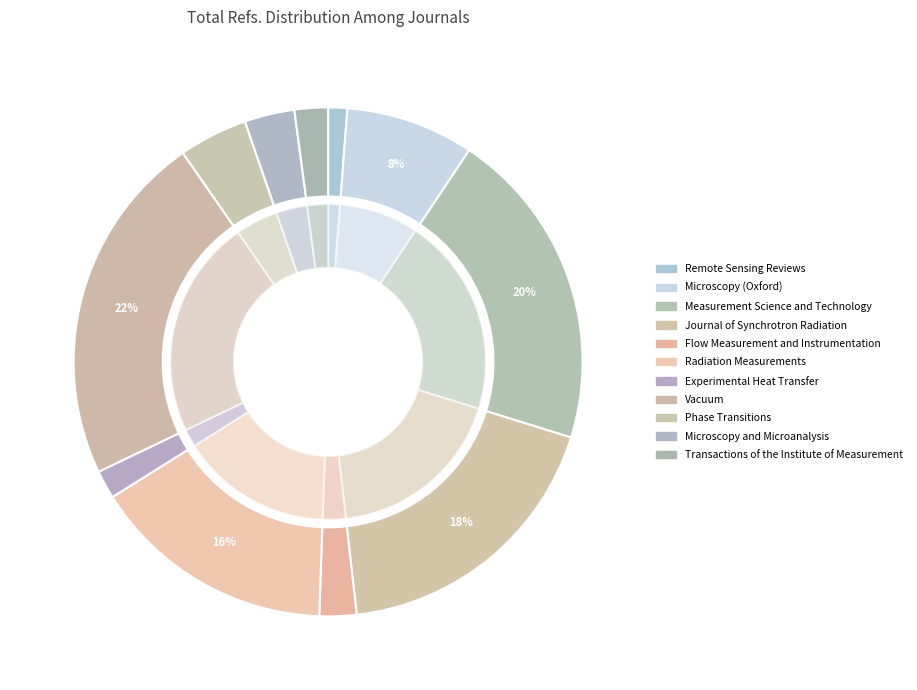

What is the largest slice in the pie chart?

Vacuum